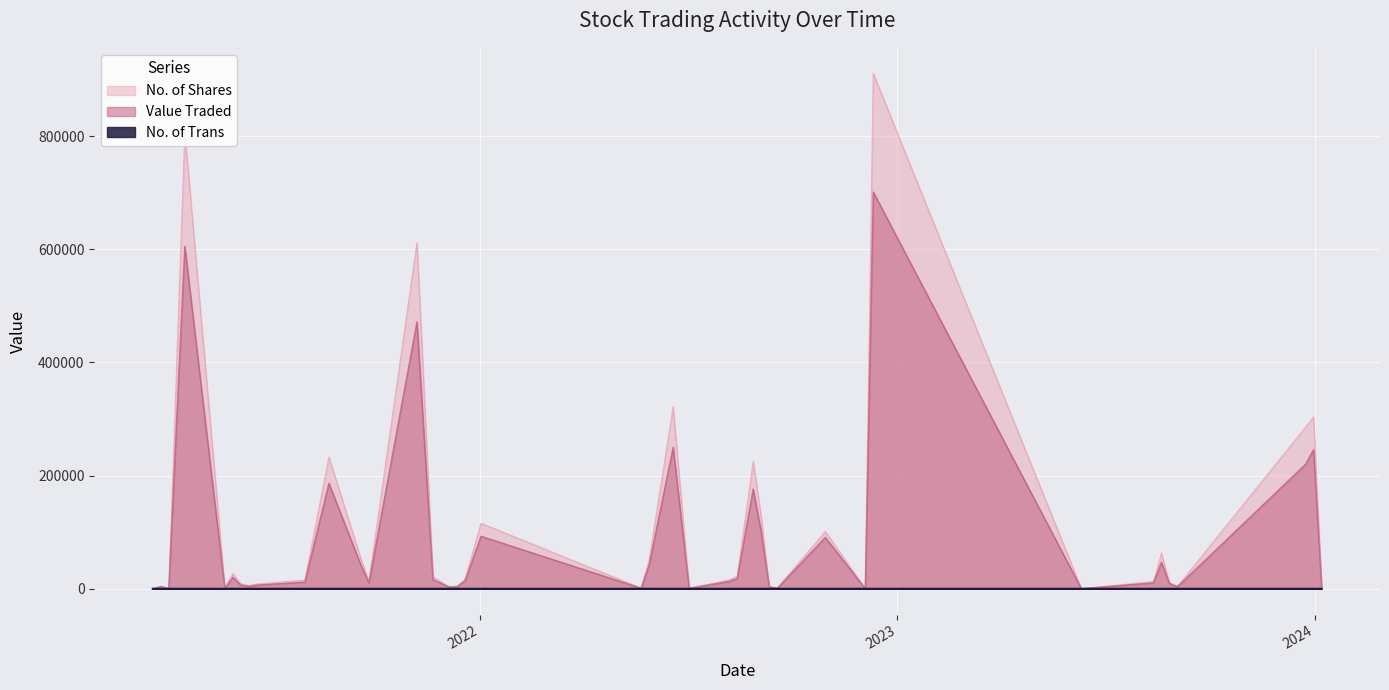

Rank the series at 10 from highest to lowest value.

No. of Shares, Value Traded, No. of Trans